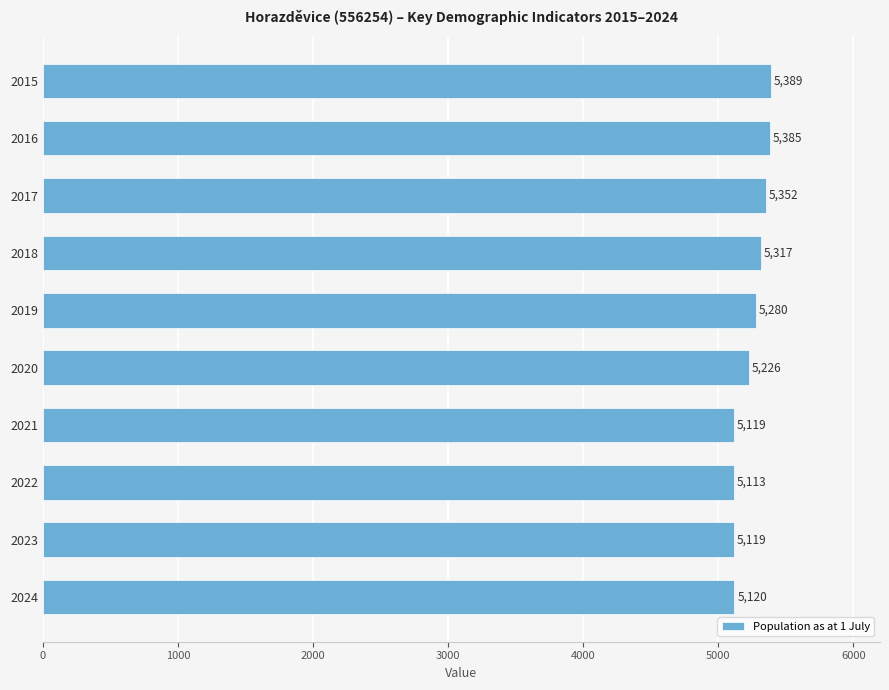

Where is the data nearest to the value 5251?

2020